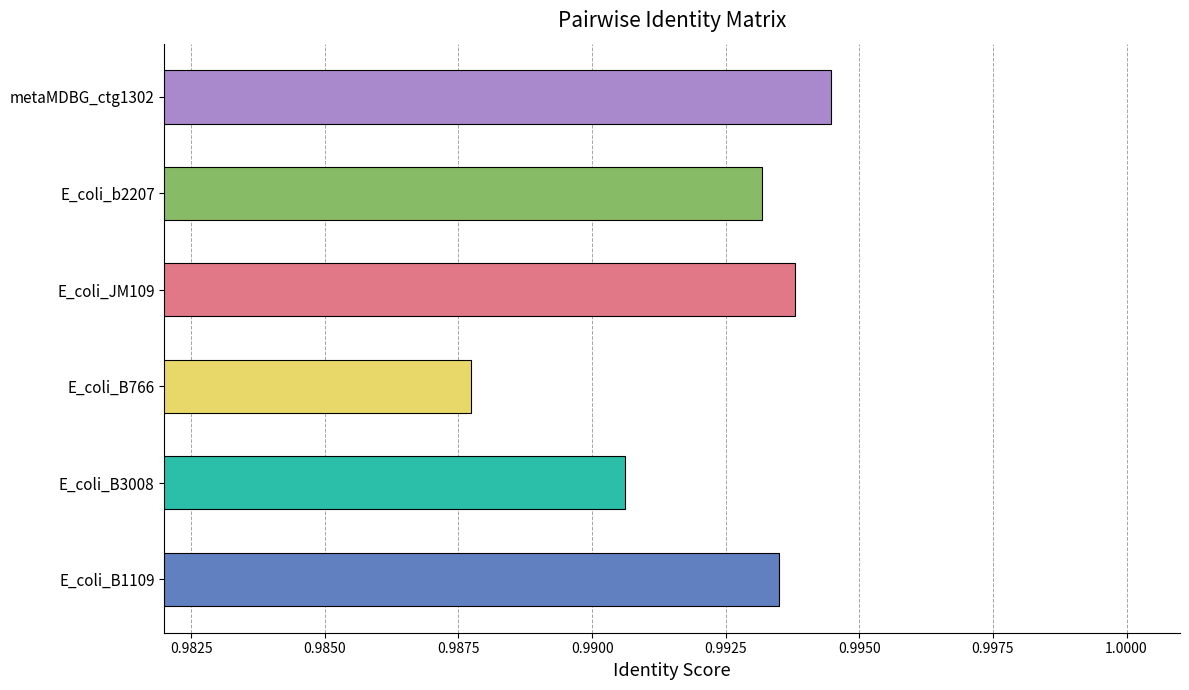

List the labels in order of value, smallest first.

E_coli_B766, E_coli_B3008, E_coli_b2207, E_coli_B1109, E_coli_JM109, metaMDBG_ctg1302